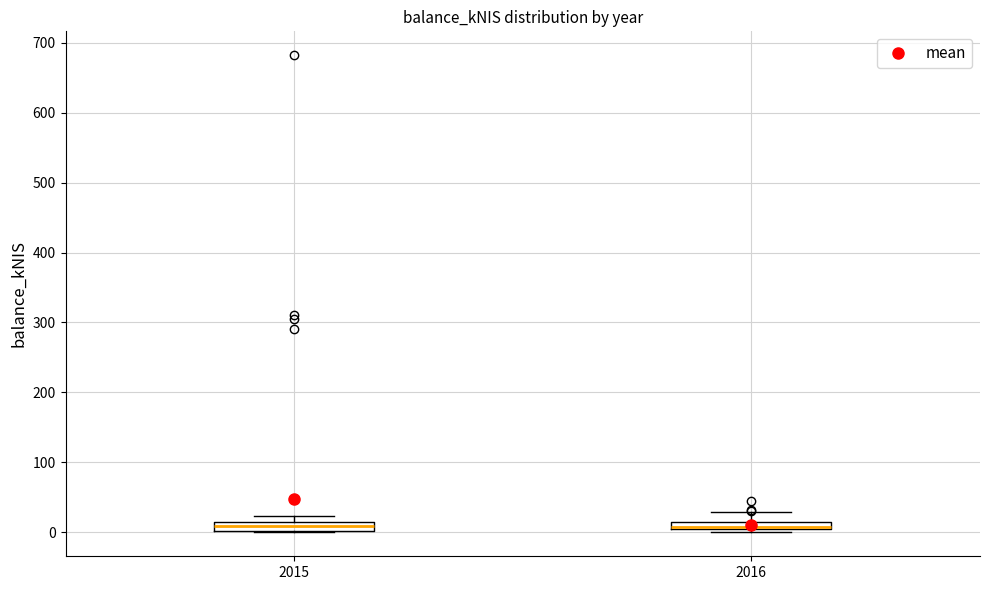

Where does the upper whisker of the box at x = 2016 end on the y-axis? The values are not printed on the chart, so give them approximately, as read against the axis.

30